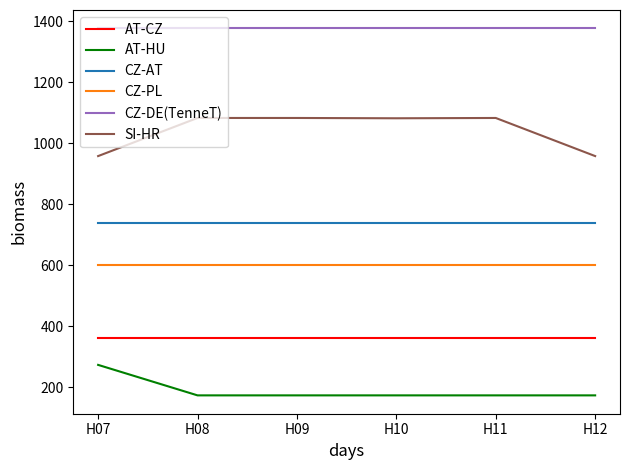

At H10, list the series in order from smallest to largest.

AT-HU, AT-CZ, CZ-PL, CZ-AT, SI-HR, CZ-DE(TenneT)